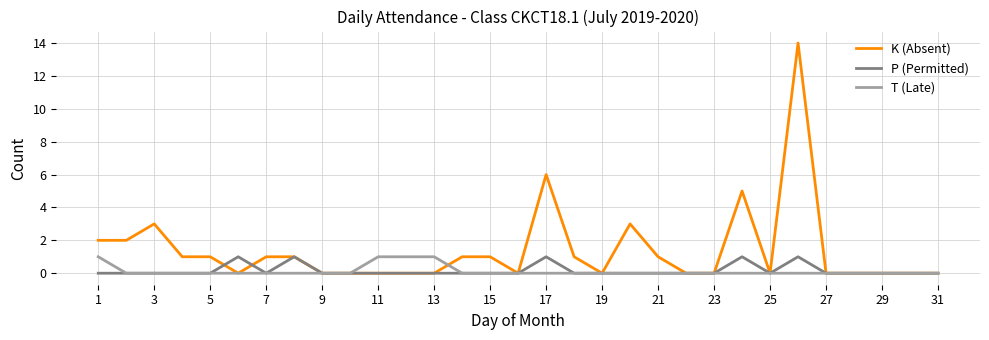

What is the difference between the maximum and second lowest values in the P (Permitted) series?

1